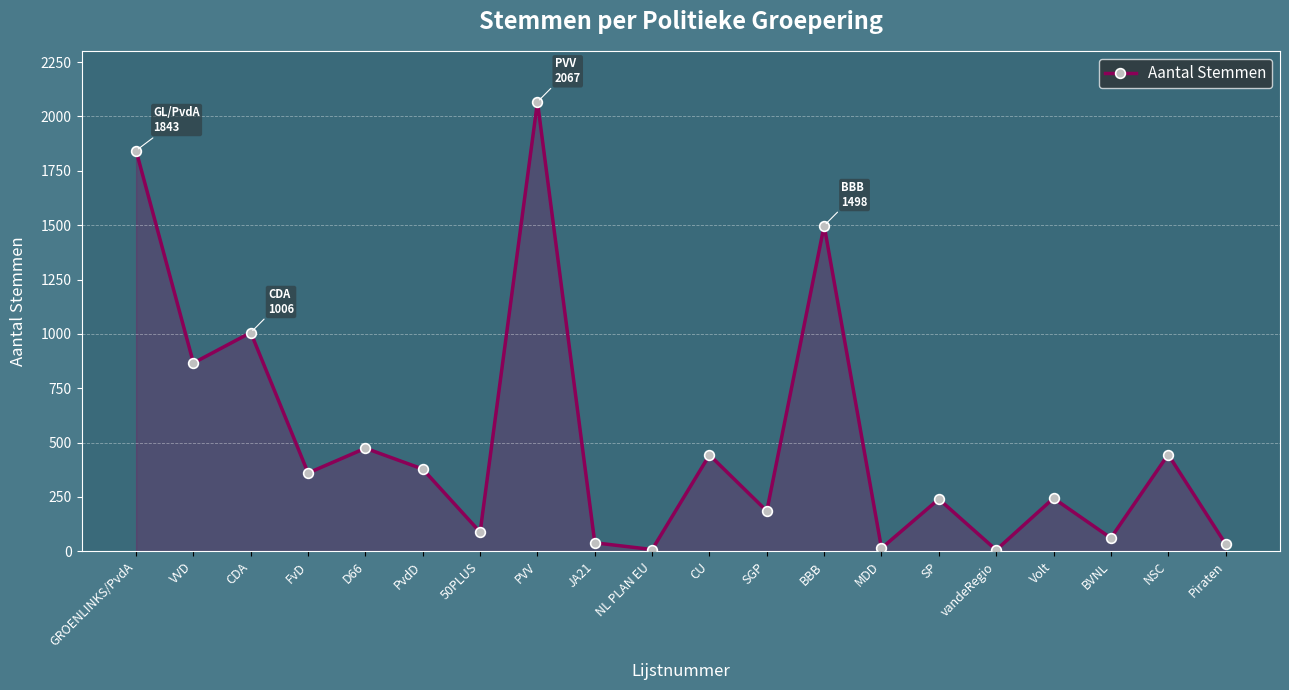

Where does the data first go above 360?

GROENLINKS/PvdA